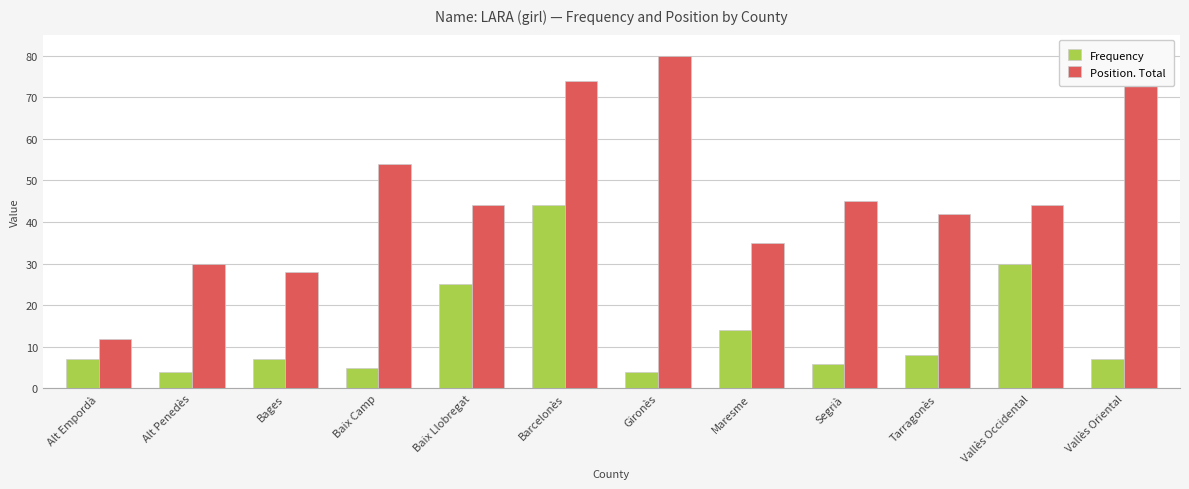

What is the maximum value for Frequency?

44